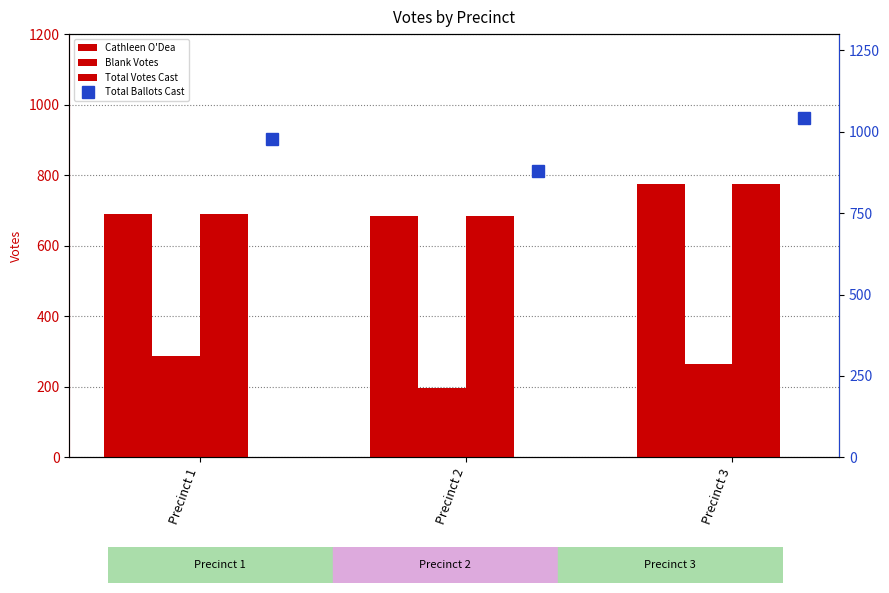

Which series changed the most between Precinct 2 and Precinct 3?

Total Ballots Cast